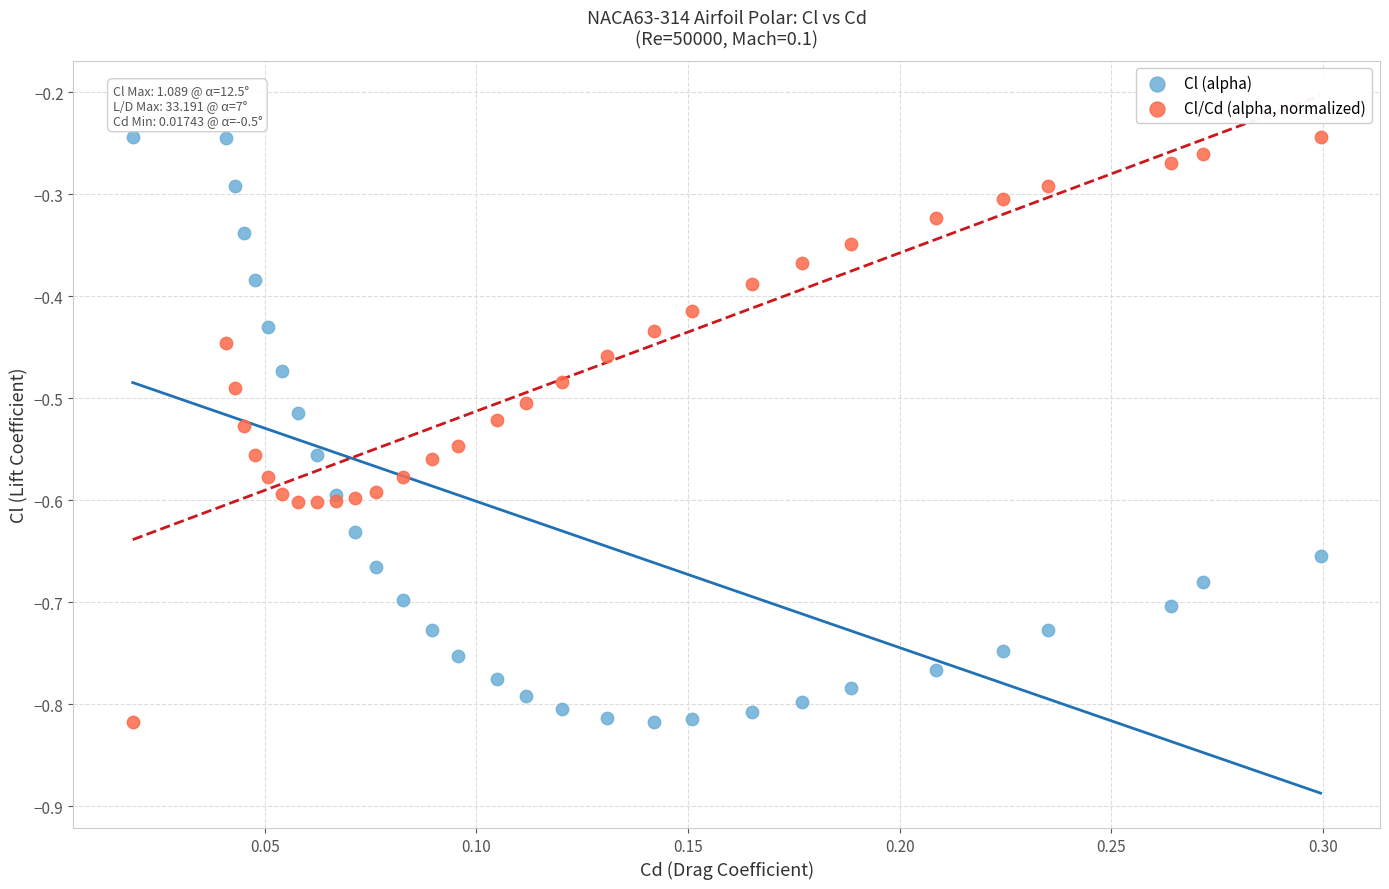

What is the X range (max minus min) for the scatter plot?

0.3